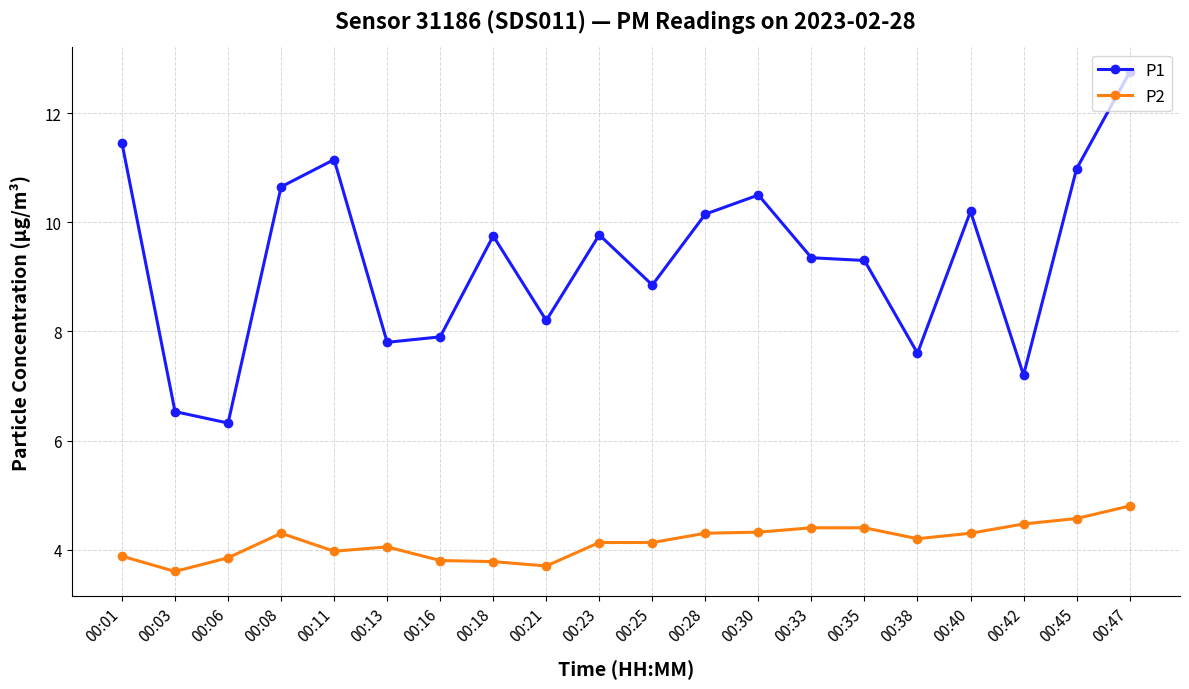

True or false: P1 and P2 cross at least once.

False